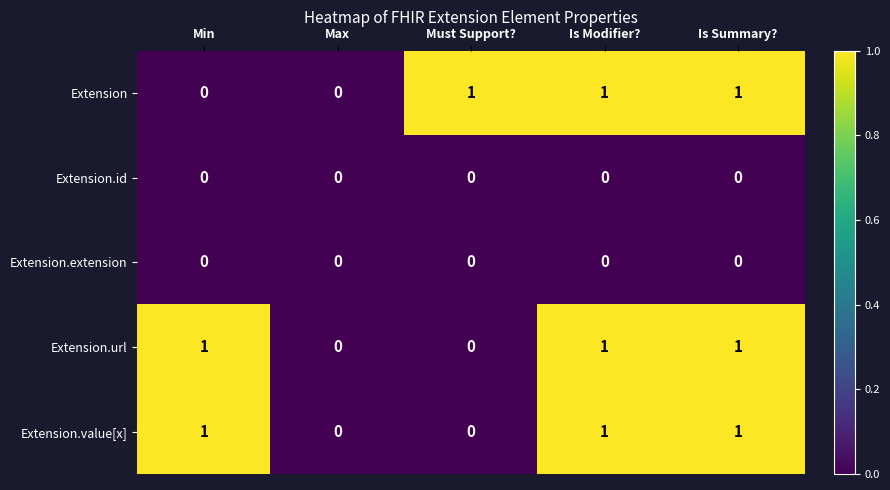

The value of Extension.id at Must Support? is 0. True or false?

True